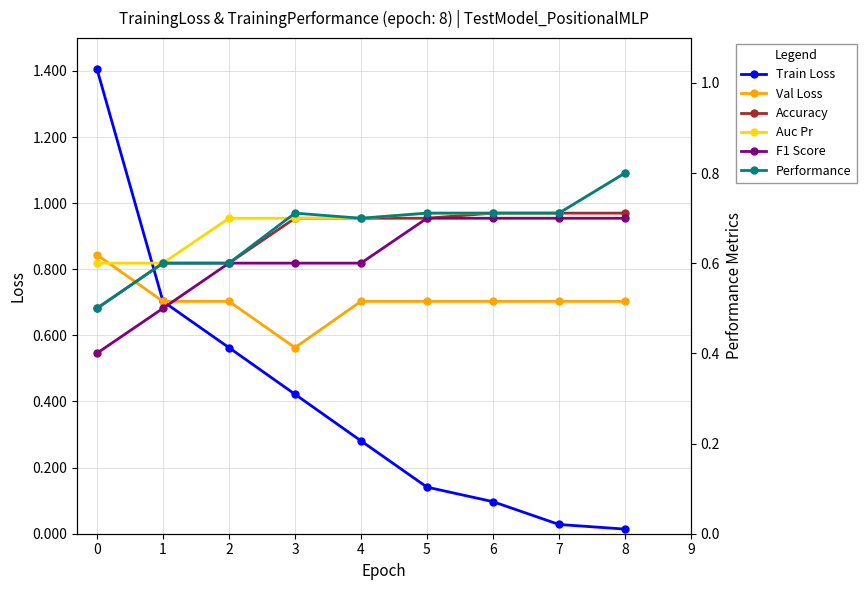

Which series has the widest spread of values?

Train Loss